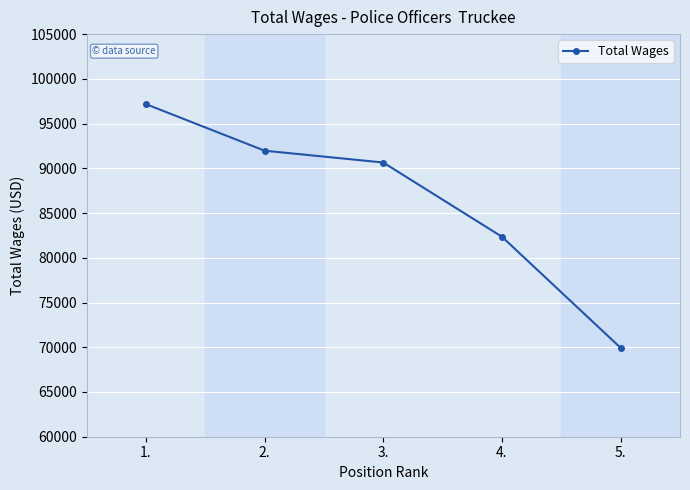

What is the sum of all values?

432076